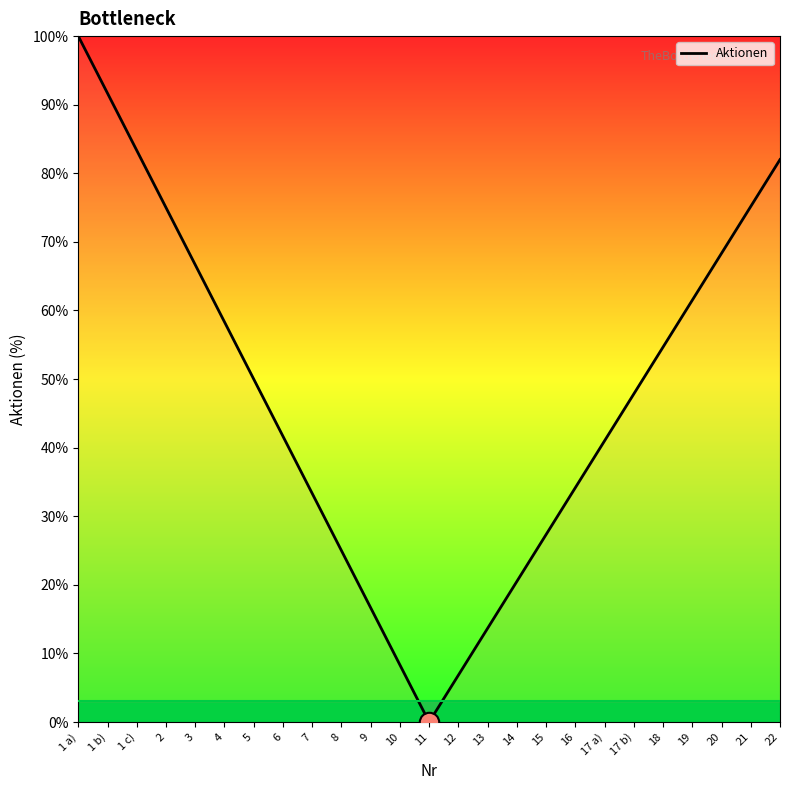

Which category has the lowest value across all series?

11